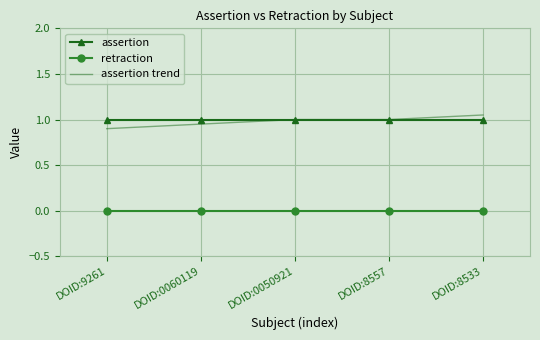

True or false: assertion trend and retraction cross at least once.

False